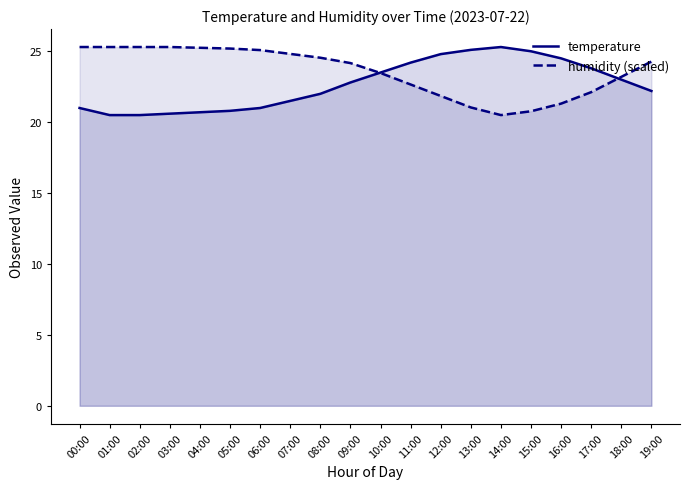

What position from the left is 16:00?

17